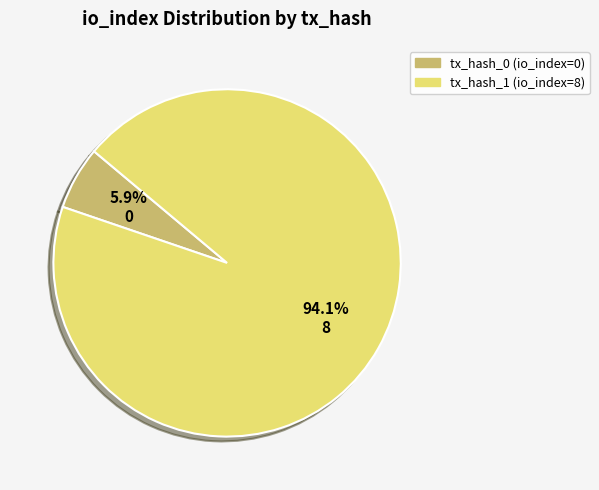

To the nearest percent, what is the average slice percentage?

50%